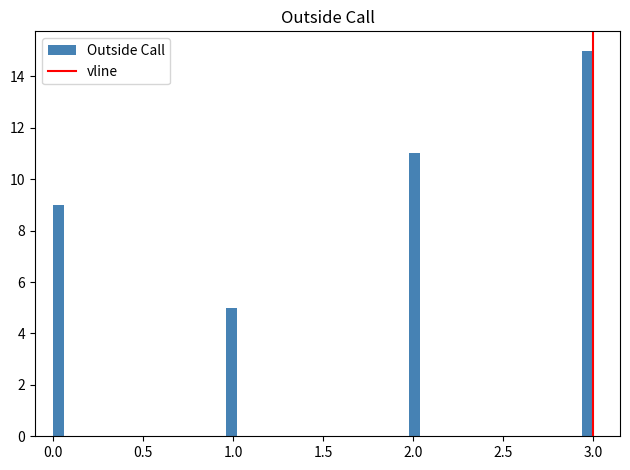

Read against the x-axis, roughly where is the centre of the tallest bar?

2.95